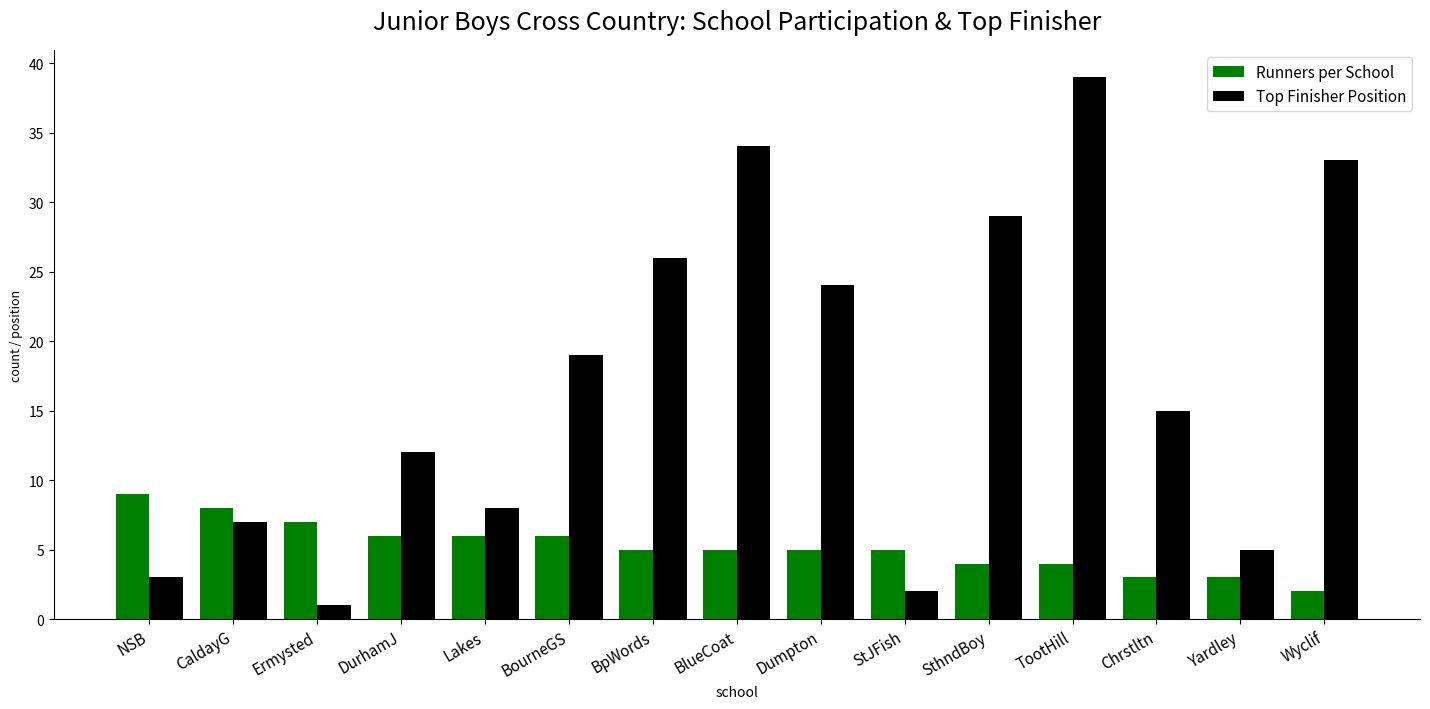

What are all the series names shown in the legend?

Runners per School, Top Finisher Position